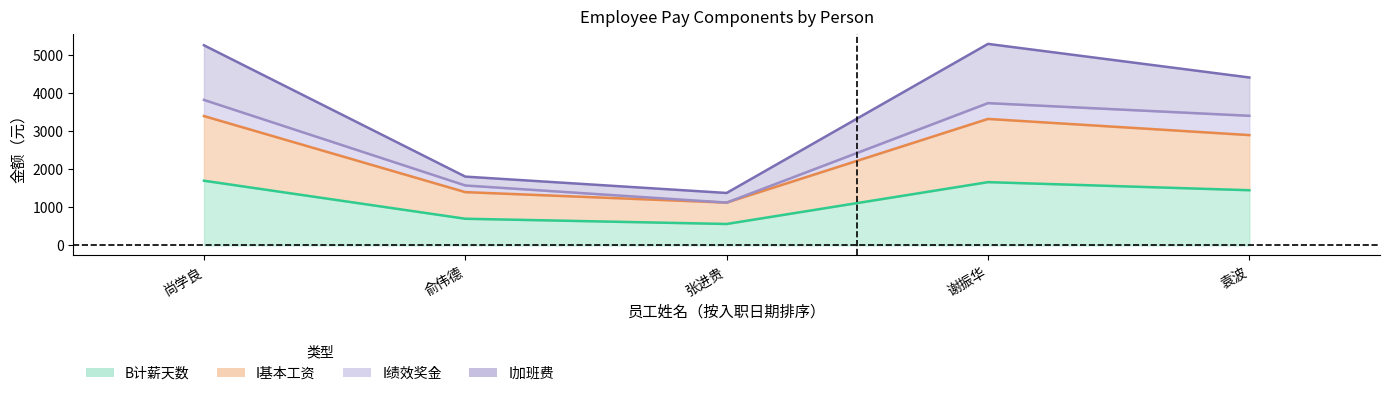

What is the difference between the maximum and minimum values in the B计薪天数 series?

1137.5